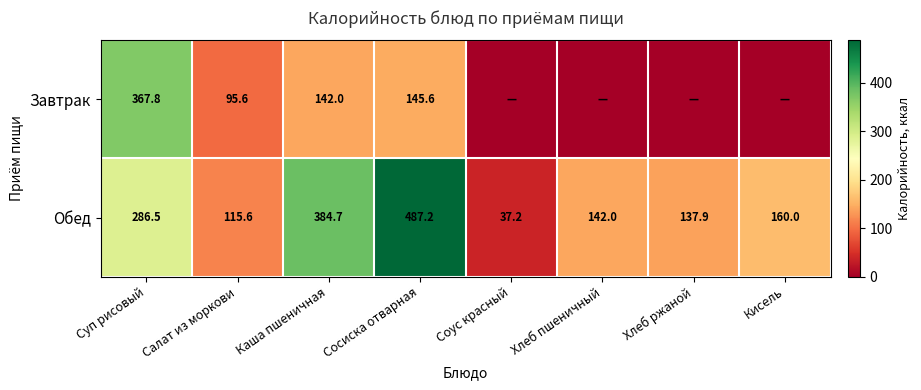

At which label is Обед closest to 262?

Суп рисовый